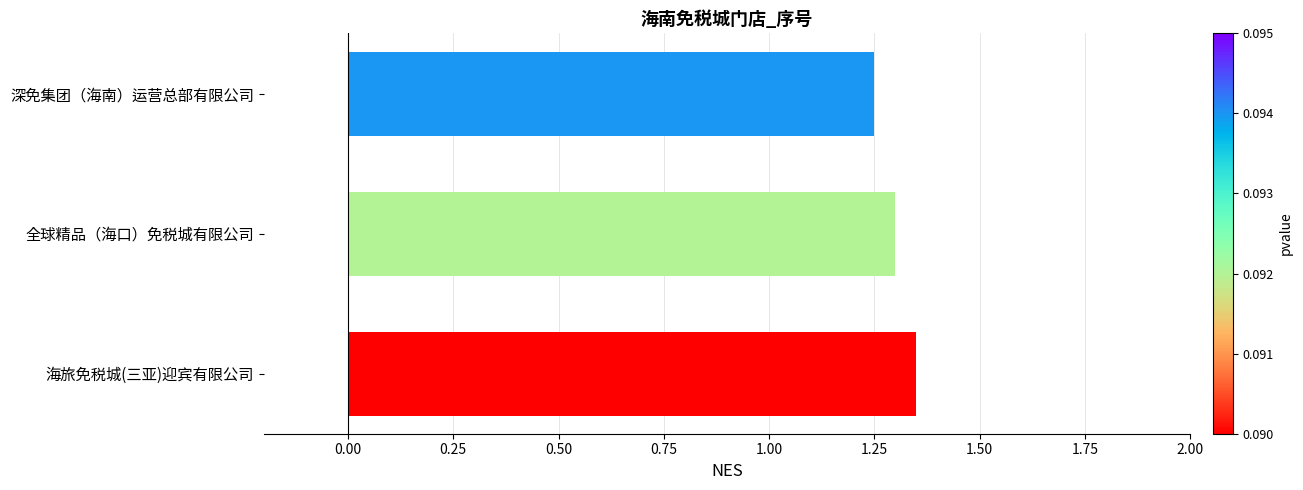

Approximately how many times larger is the value at 海旅免税城(三亚)迎宾有限公司 compared to 全球精品（海口）免税城有限公司?

1.0